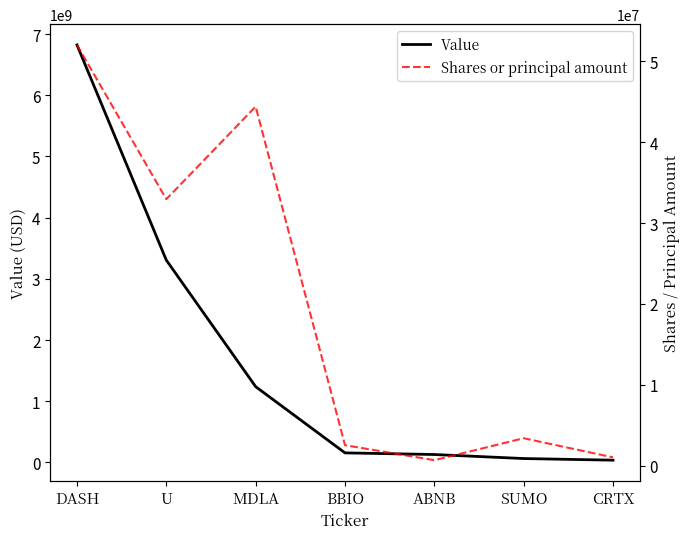

Which series has the largest range (max minus min)?

Value